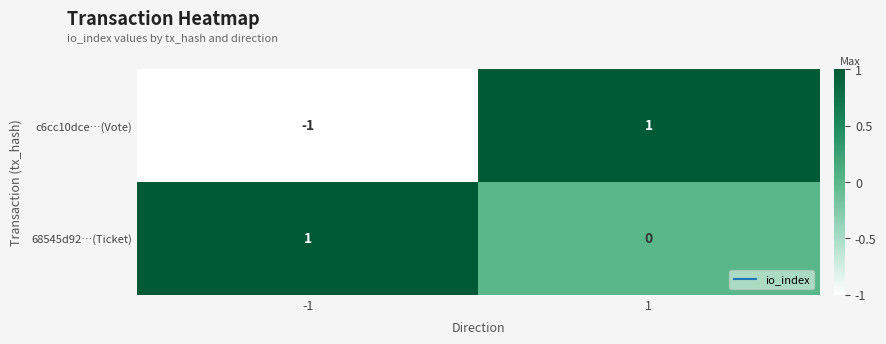

Between -1 and 1, which series saw the biggest shift?

c6cc10dce…(Vote)